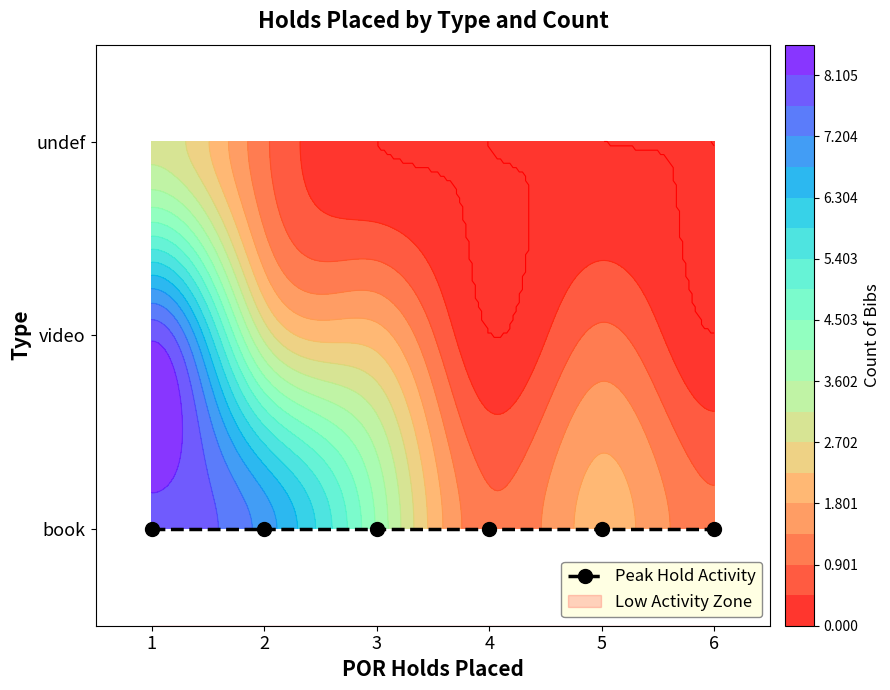

Which category has the lowest value in the undef series?

3